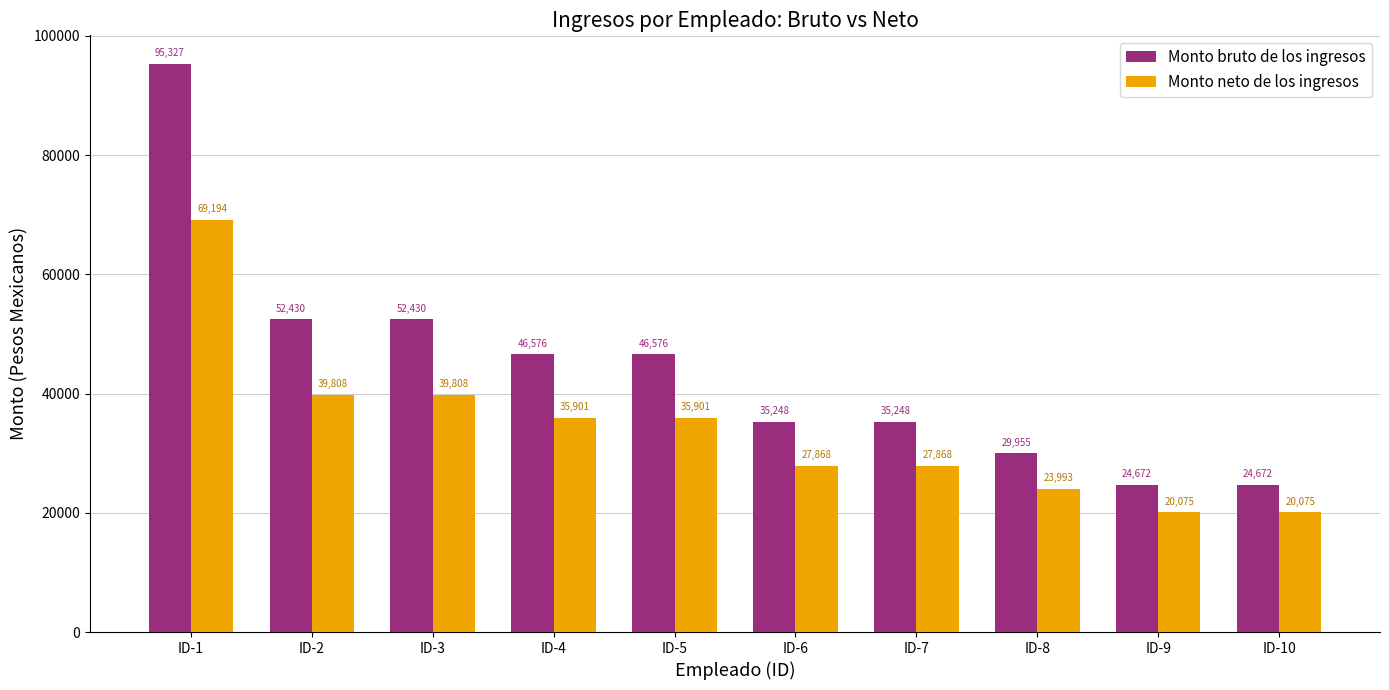

Rank the series by their average value, from lowest to highest.

Monto neto de los ingresos, Monto bruto de los ingresos